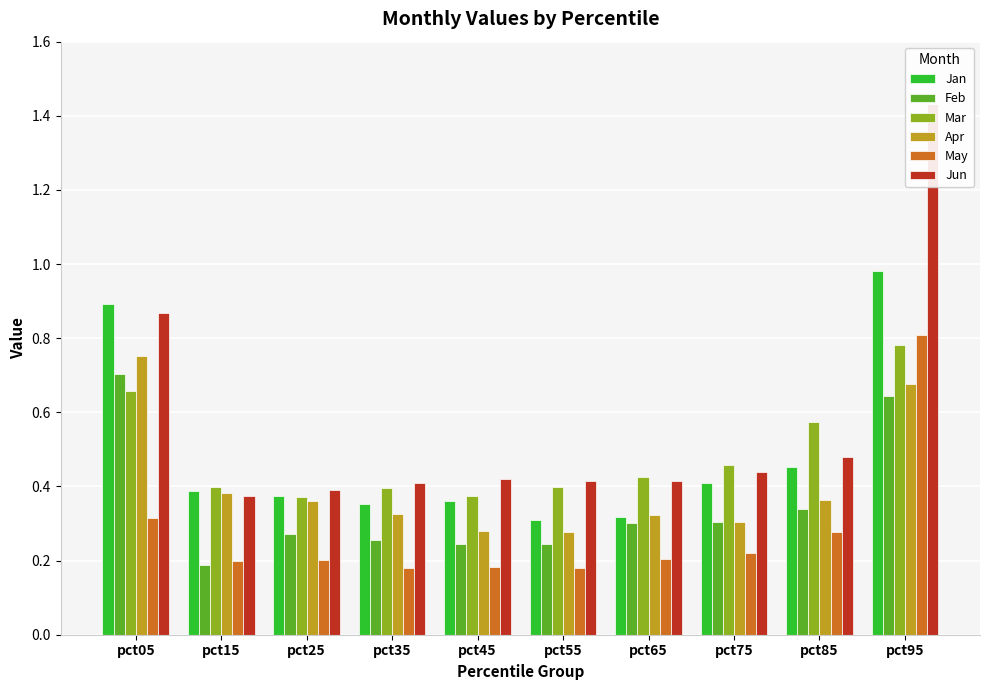

Between pct15 and pct65, which is larger?

pct15